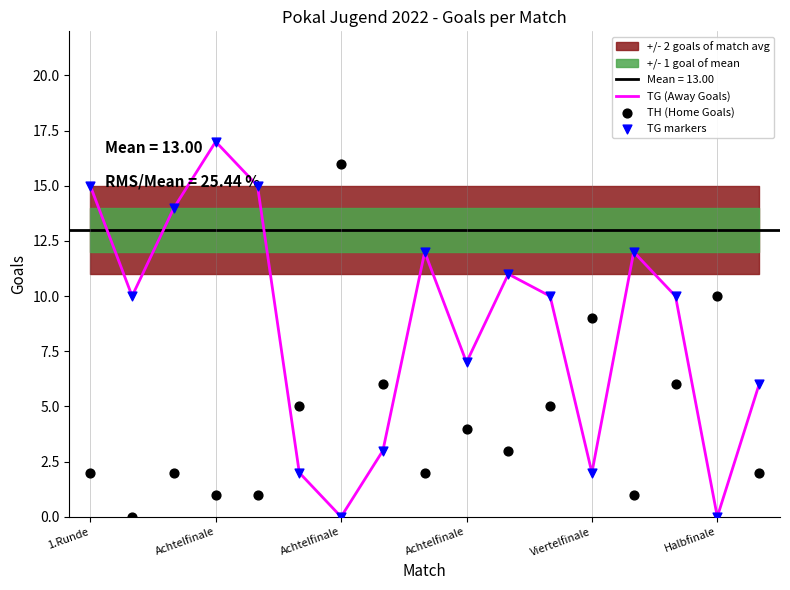

At which category is the sum across all series the highest?

Achtelfinale